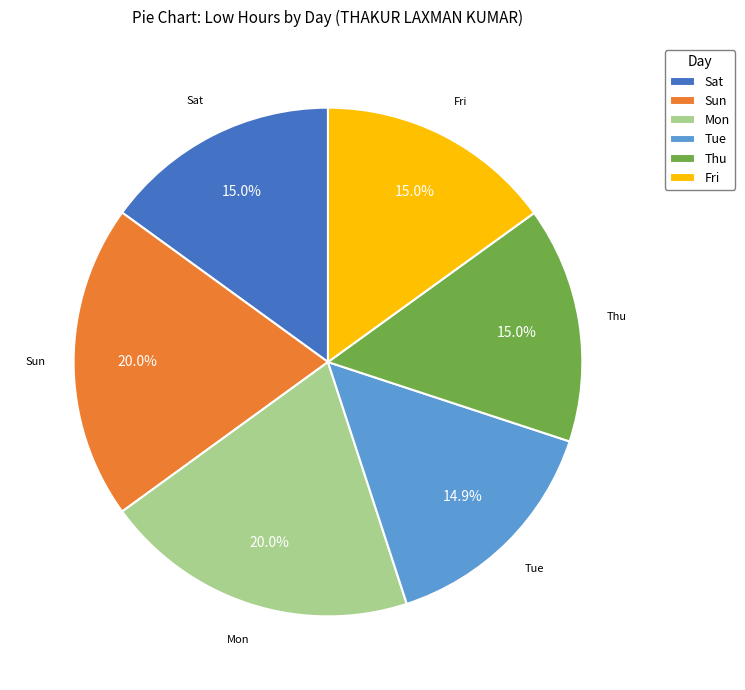

Combined, what portion of the pie is Thu and Sun?

35.0%